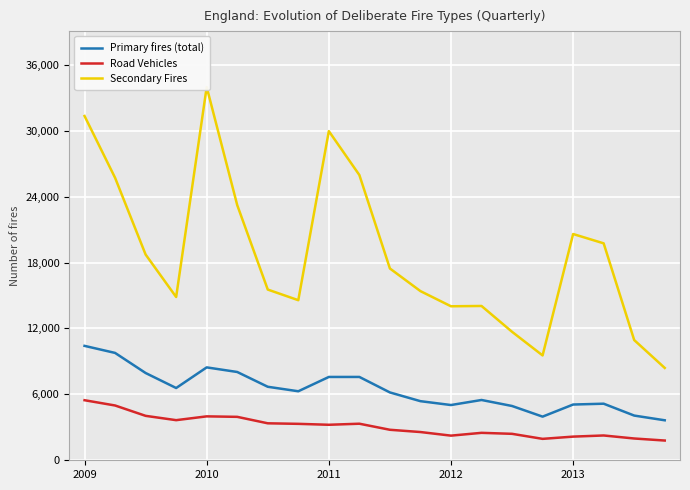

How many series are shown in this chart?

3